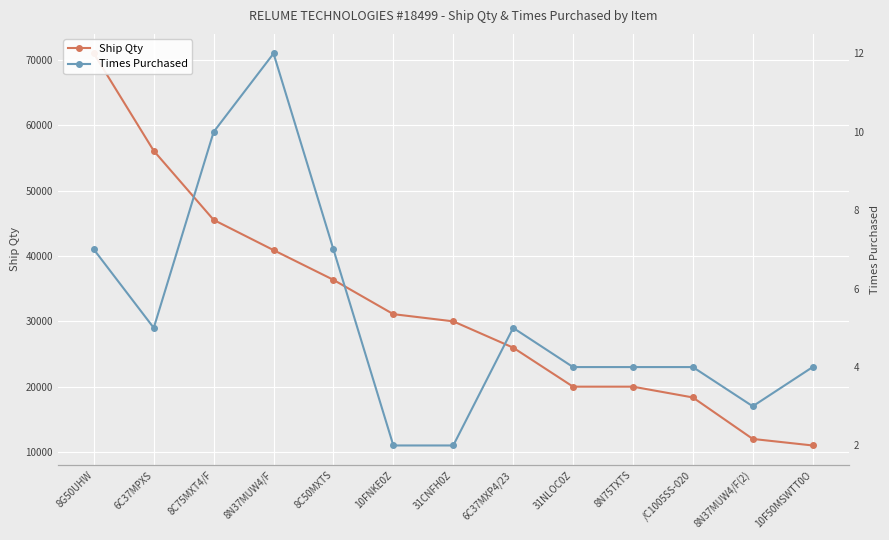

True or false: Ship Qty and Times Purchased cross at least once.

False